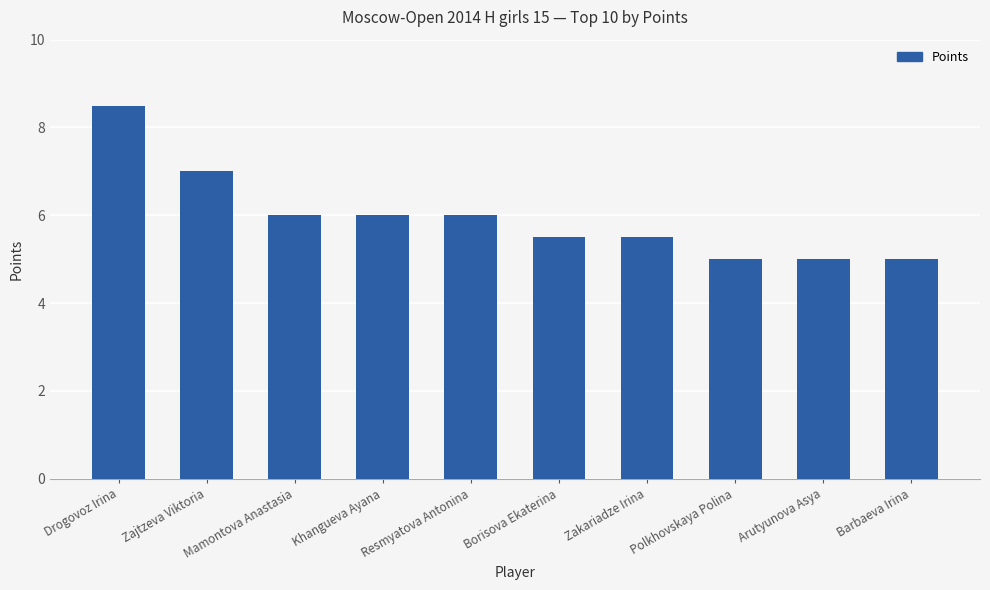

Reading left to right, what are all the values shown in this chart?

Drogovoz Irina=8.5	Zajtzeva Viktoria=7.0	Mamontova Anastasia=6.0	Khangueva Ayana=6.0	Resmyatova Antonina=6.0	Borisova Ekaterina=5.5	Zakariadze Irina=5.5	Polkhovskaya Polina=5.0	Arutyunova Asya=5.0	Barbaeva Irina=5.0